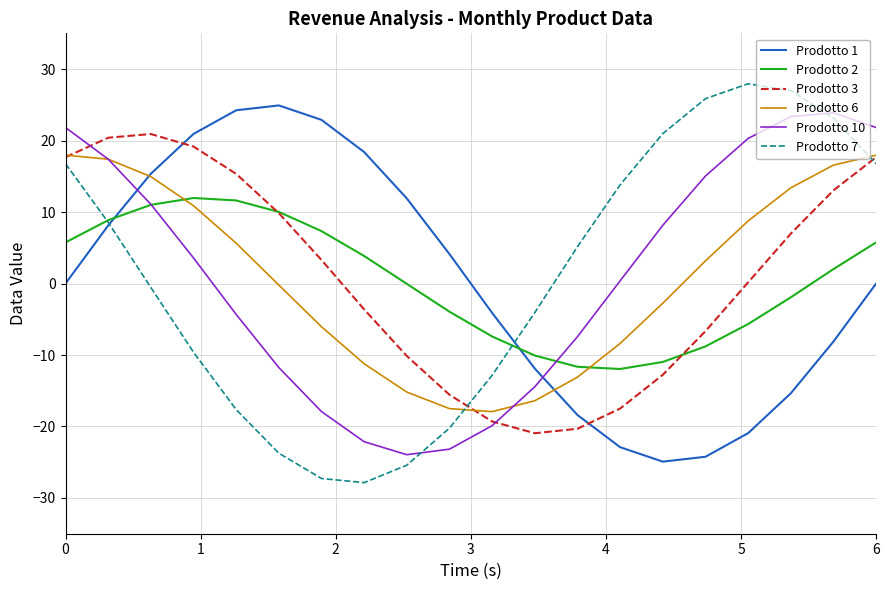

What is the maximum value for Prodotto 2?

12.0